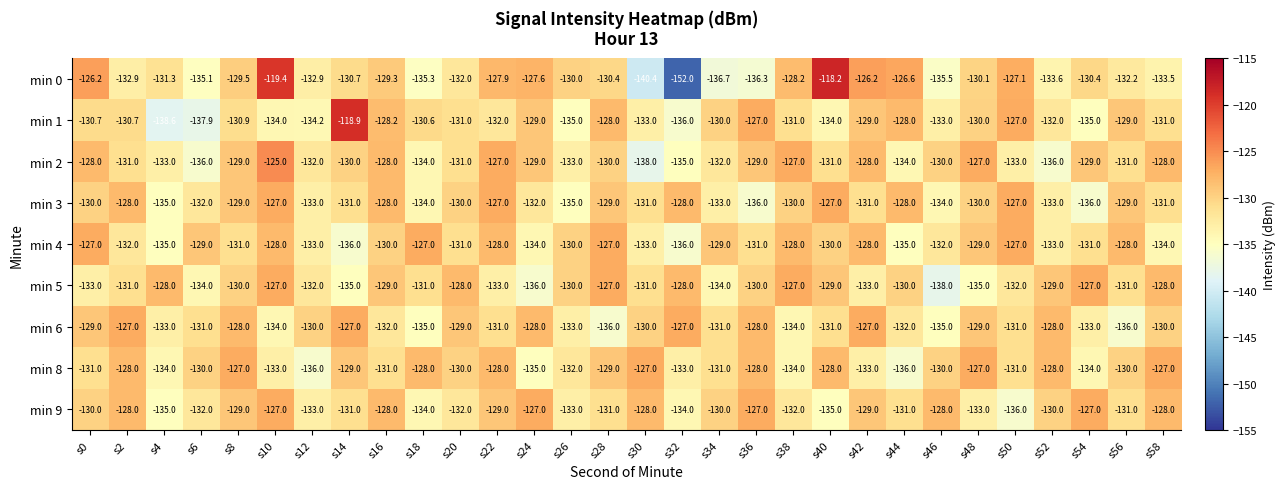

Count the number of categories in the chart.

30